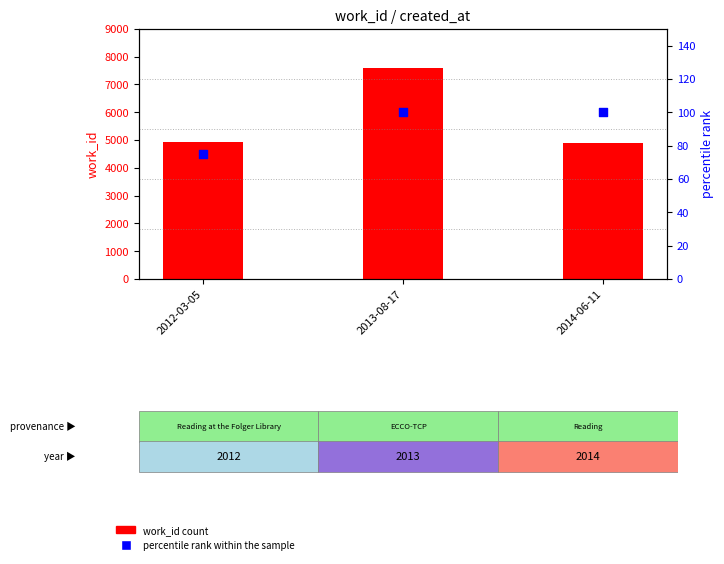

Which series reaches the minimum Y coordinate?

percentile rank within the sample